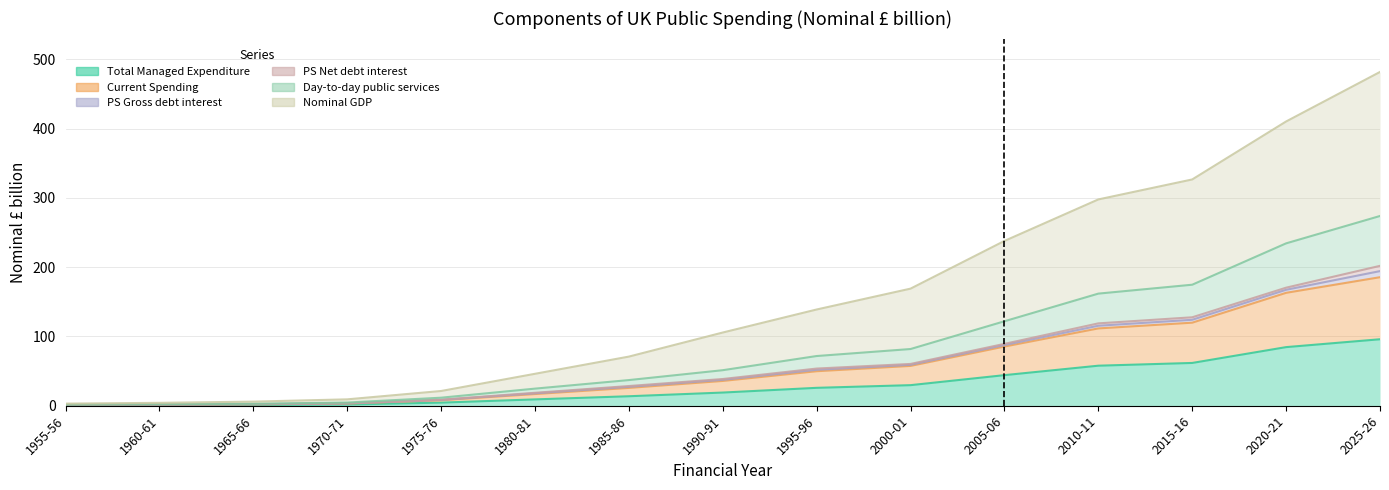

List the labels in order of Day-to-day public services value, largest first.

2025-26, 2020-21, 2015-16, 2010-11, 2005-06, 2000-01, 1995-96, 1990-91, 1985-86, 1980-81, 1975-76, 1970-71, 1965-66, 1960-61, 1955-56